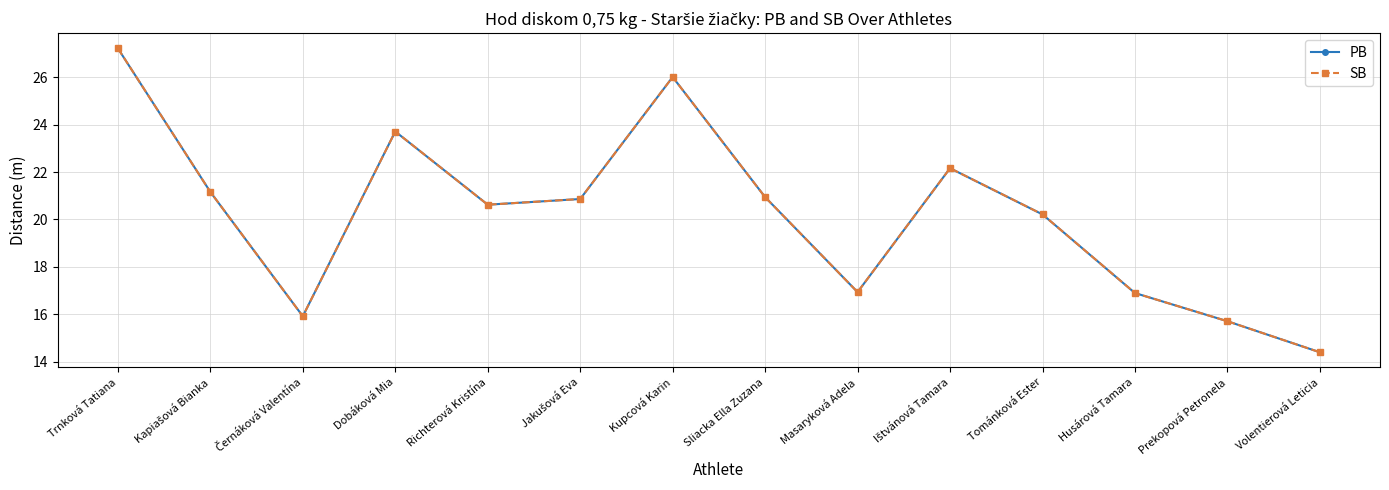

Is this an area chart (filled region under the line)?

No